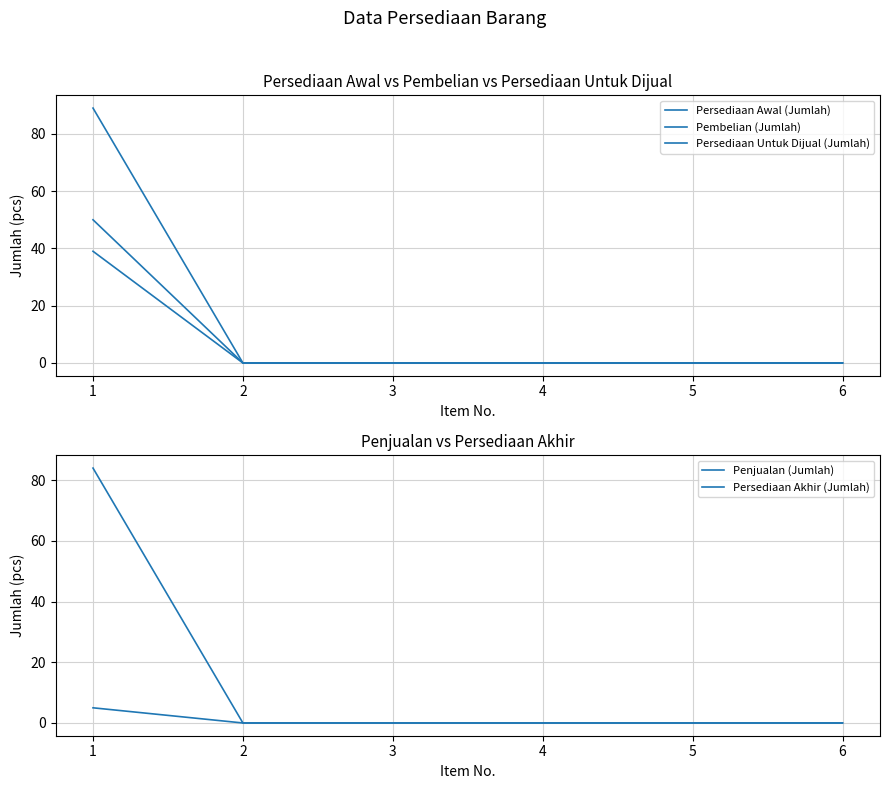

Does the chart have visible grid lines?

Yes